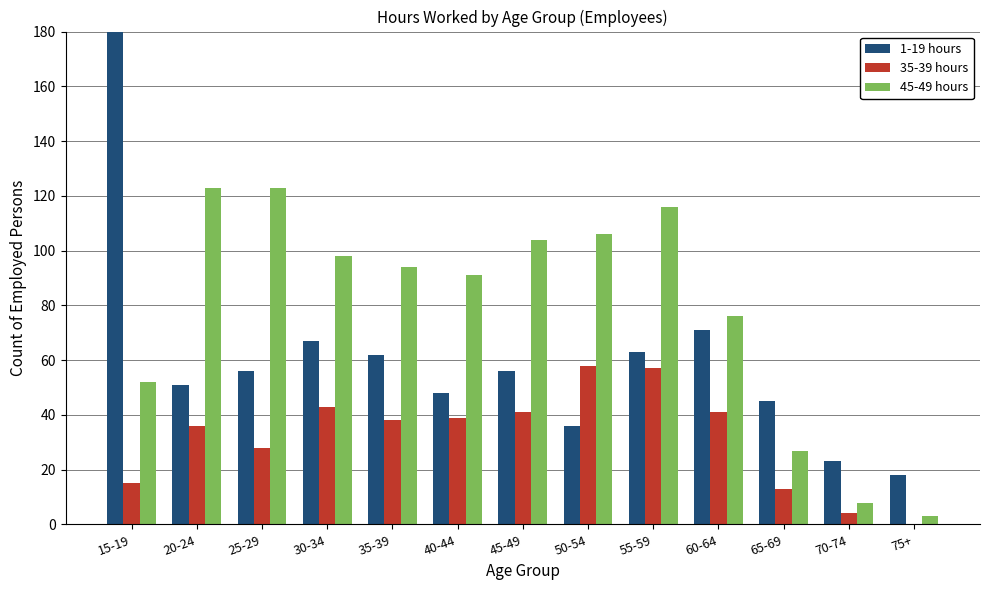

Between 35-39 and 40-44, which is larger?

35-39